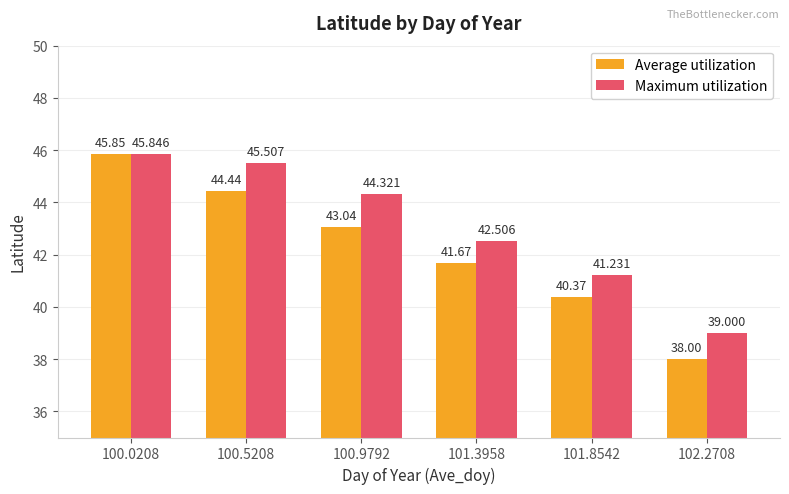

What are all the series names shown in the legend?

Average utilization, Maximum utilization